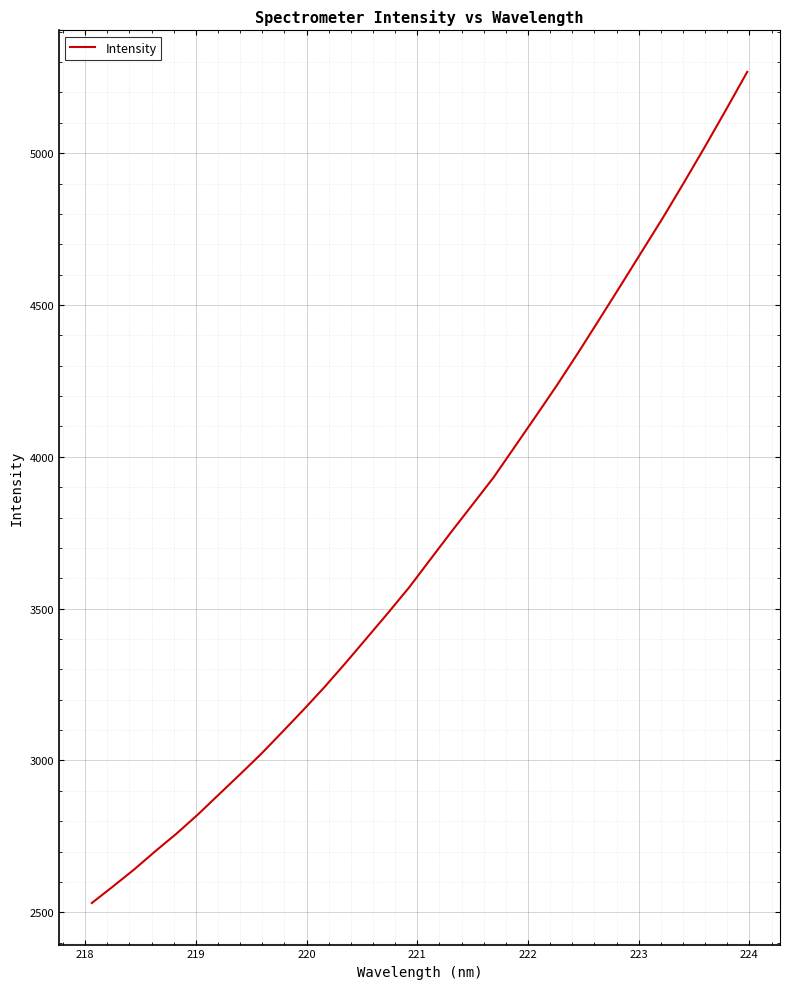

What is the greatest value displayed?

5267.8